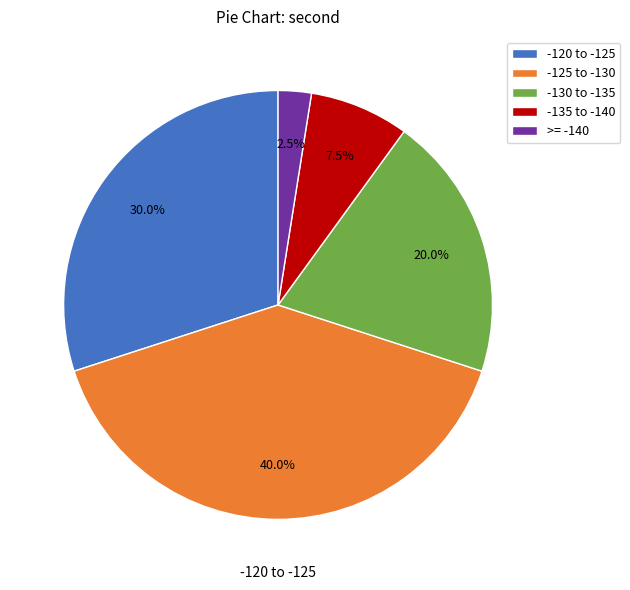

Rank the categories by value from highest to lowest.

-125 to -130, -120 to -125, -130 to -135, -135 to -140, >= -140